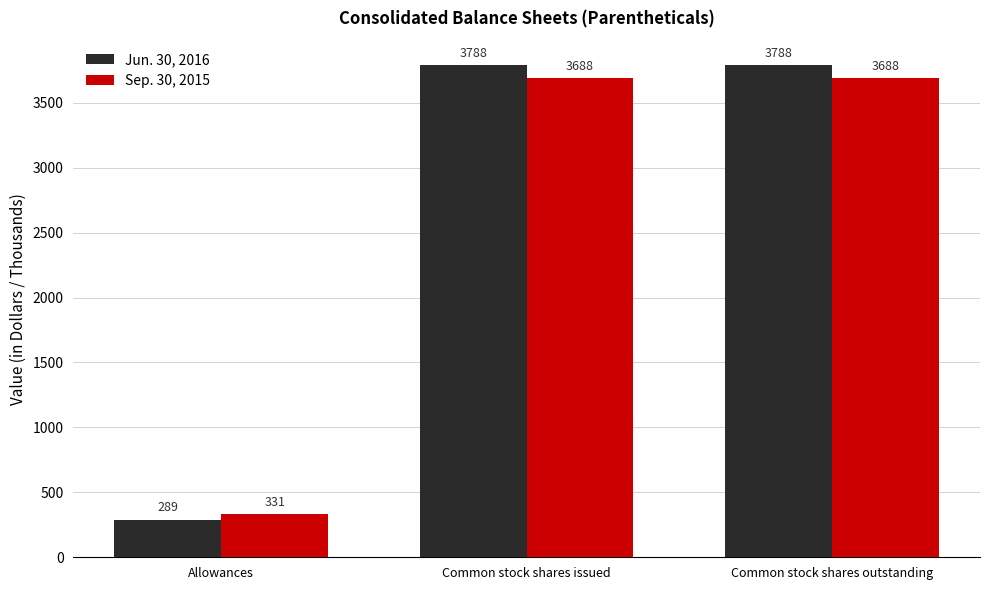

Are the bars grouped side by side (vs. stacked)?

Yes